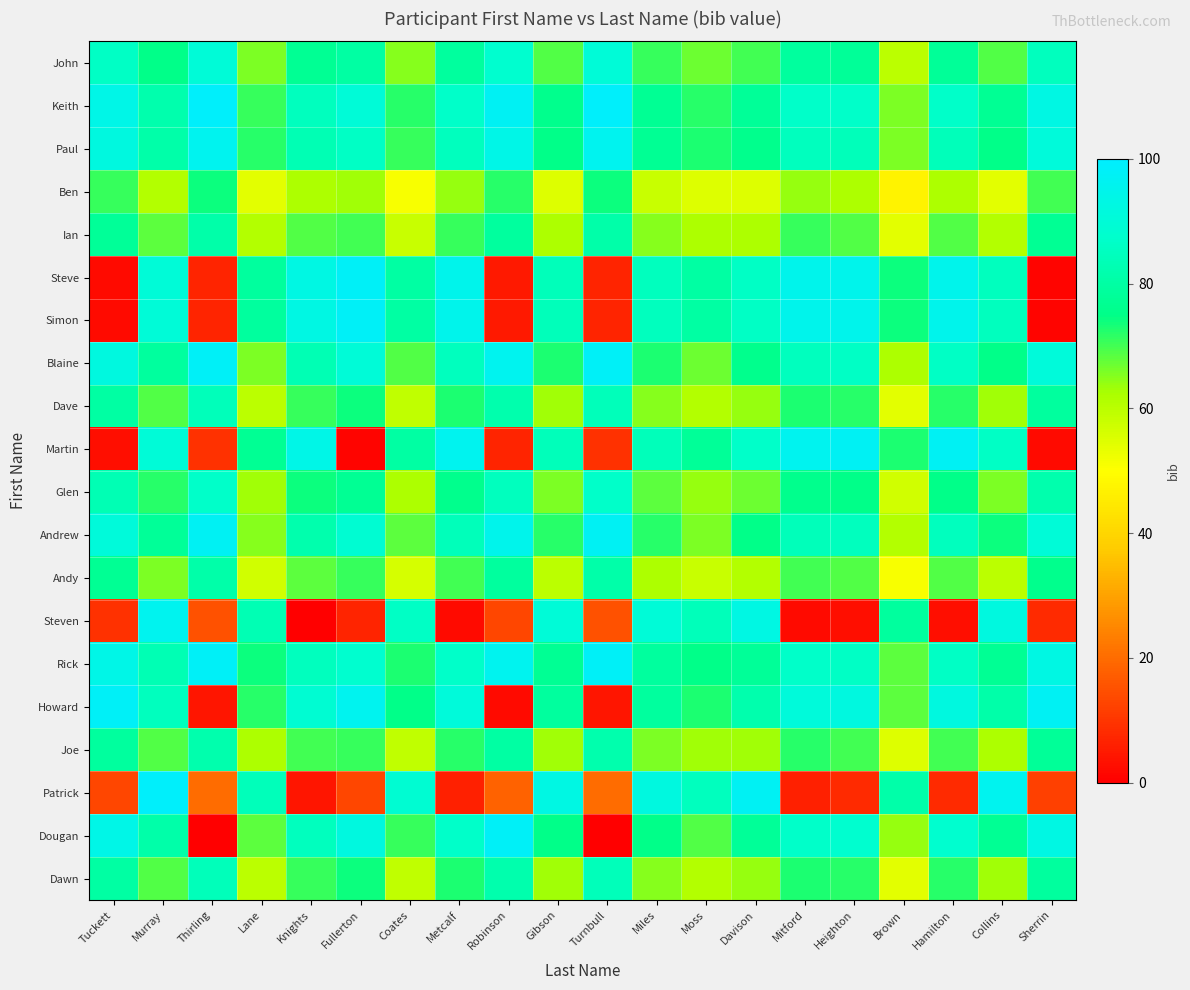

At how many categories does at least one series exceed 28?

20